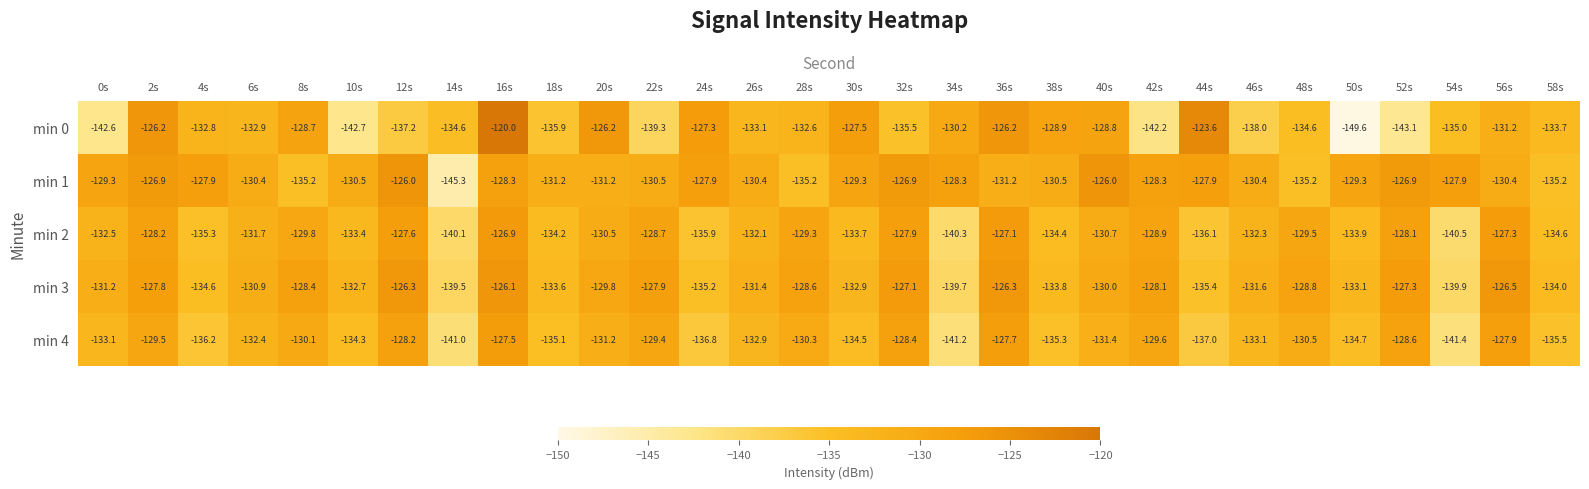

How many data points in min 0 are above -132?

12